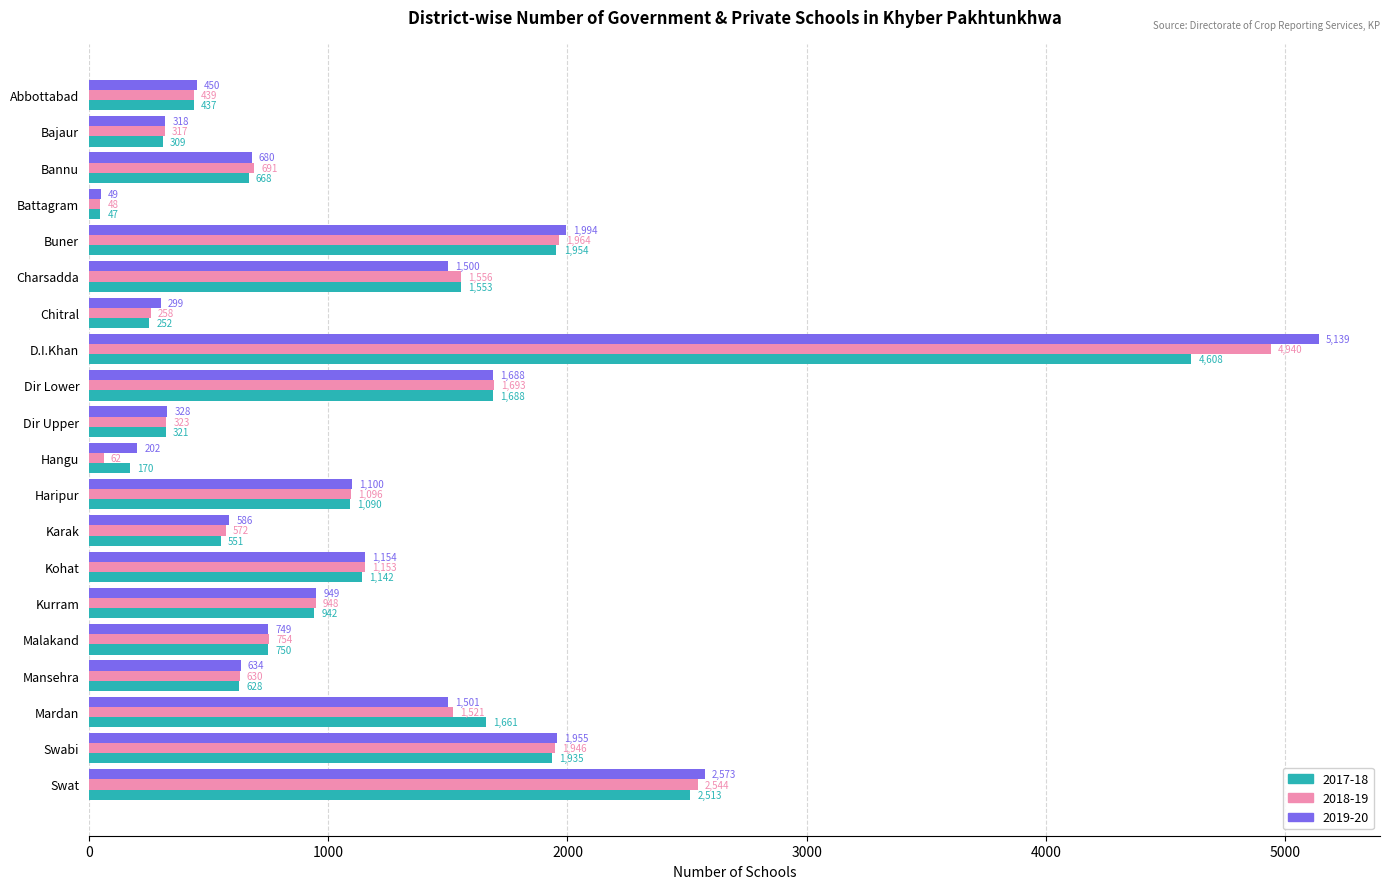

True or false: 2017-18 has a value of 856 at Charsadda.

False